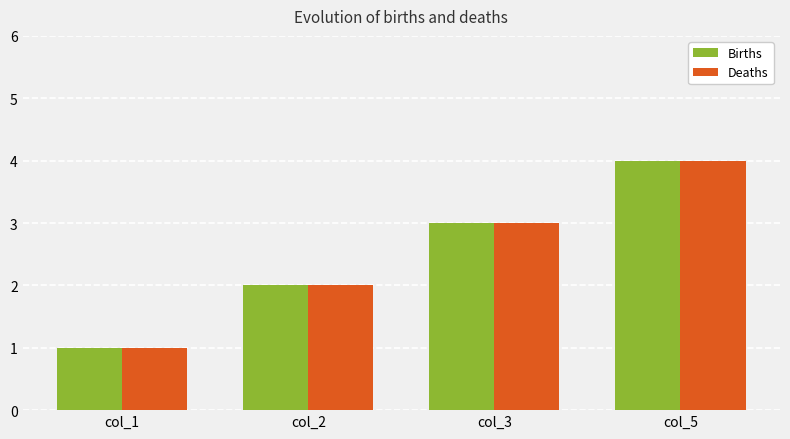

The value of Deaths at col_2 is 2. True or false?

True